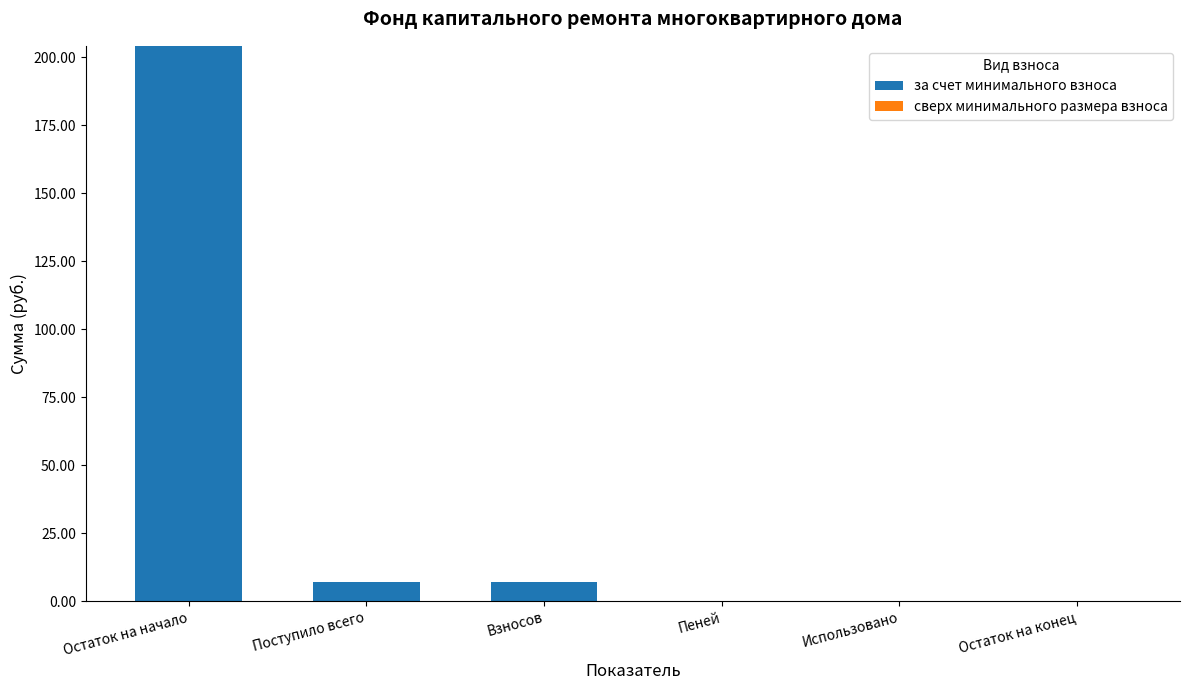

What is the sum of the values at Взносов and Пеней?

6.9